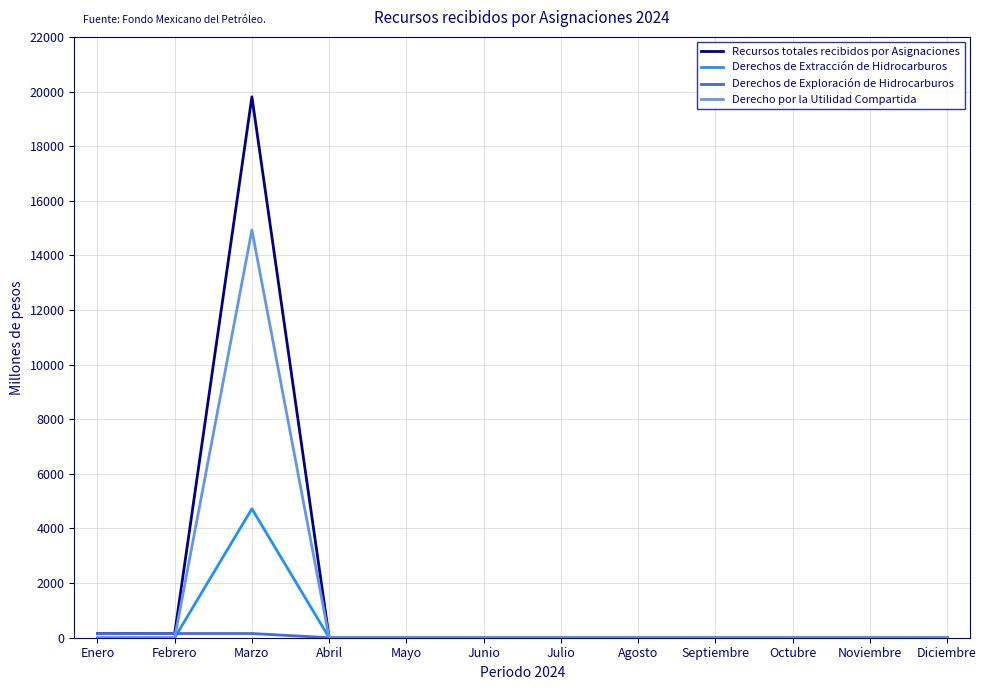

What is the greatest value displayed?

19805